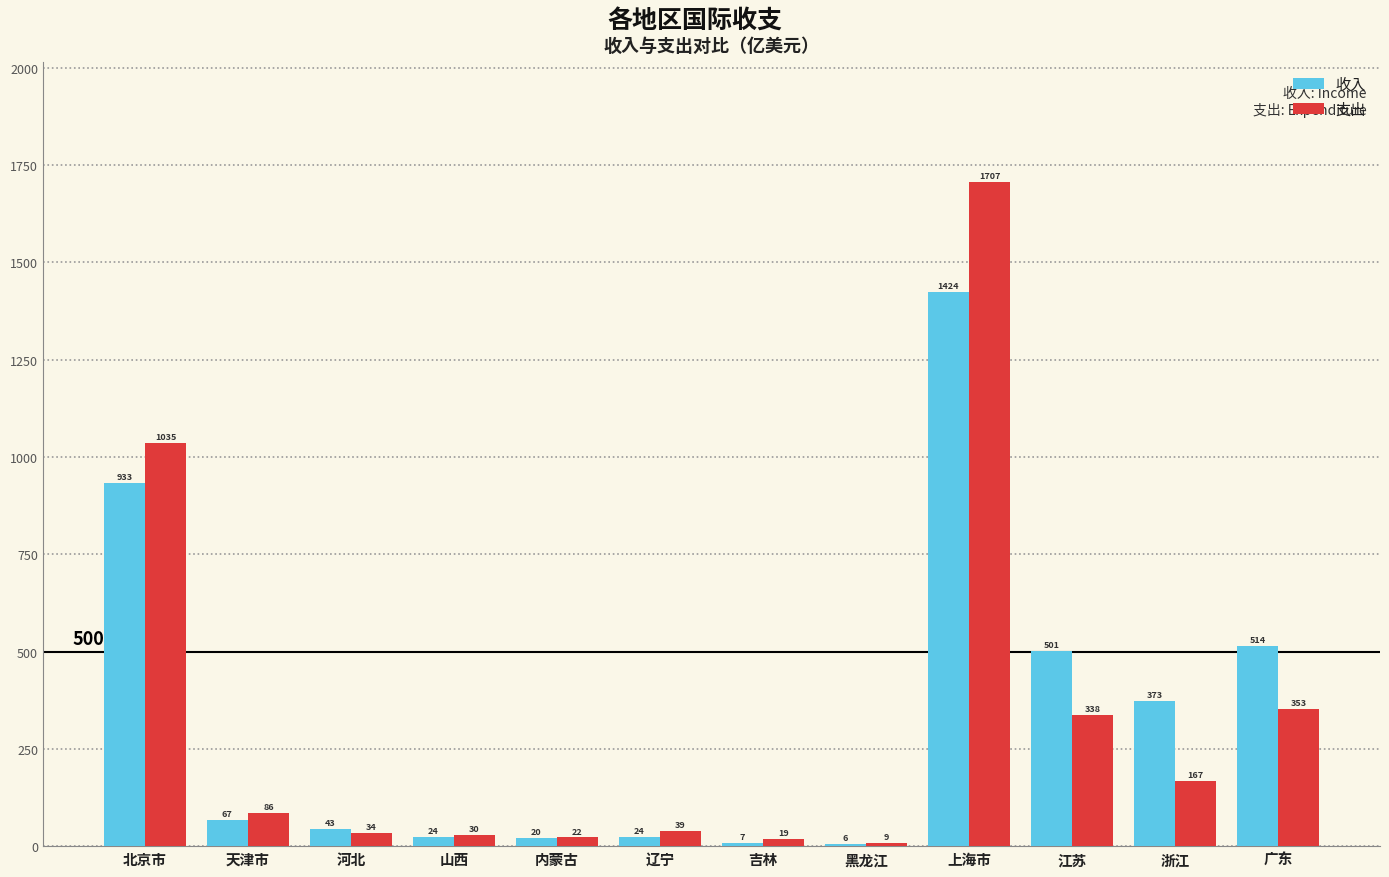

The 收入 series shows 35.5 at 天津市. True or false?

False